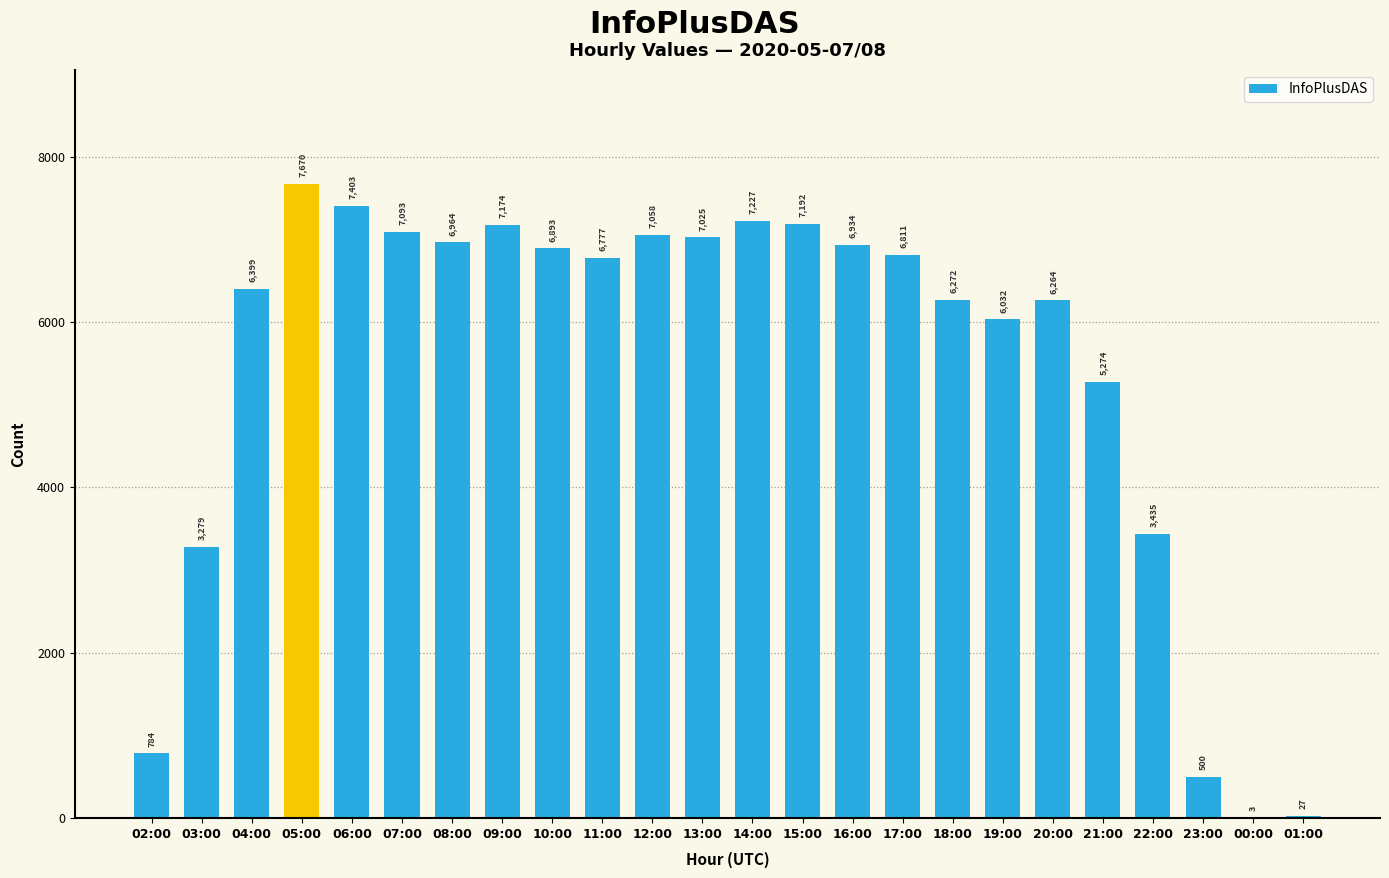

What is the difference between the values at 14:00 and 07:00?

134